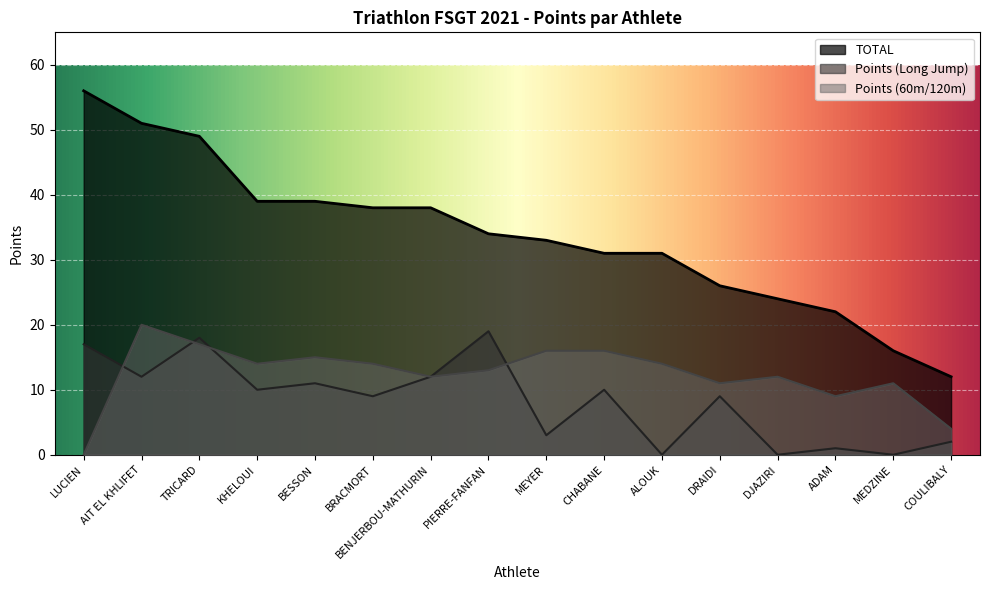

What is the difference between the maximum and minimum values in the Points (60m/120m) series?

20